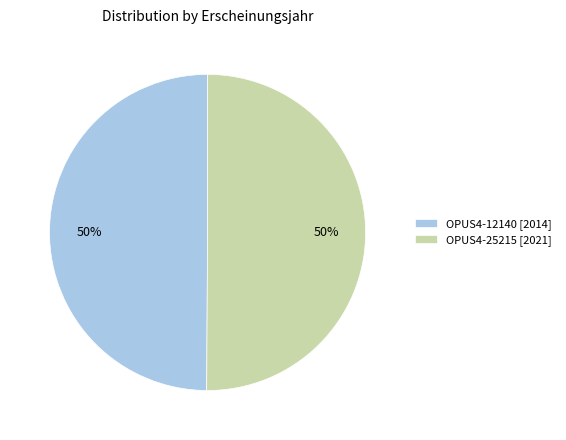

True or false: OPUS4-25215 [2021] accounts for 50% of the total.

True